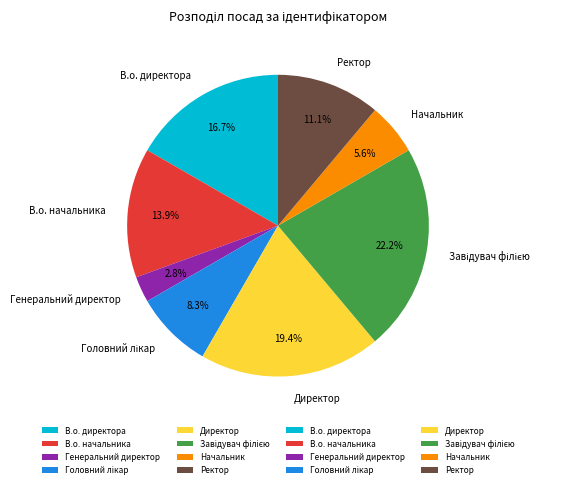

What is the smallest slice in the pie chart?

Генеральний директор